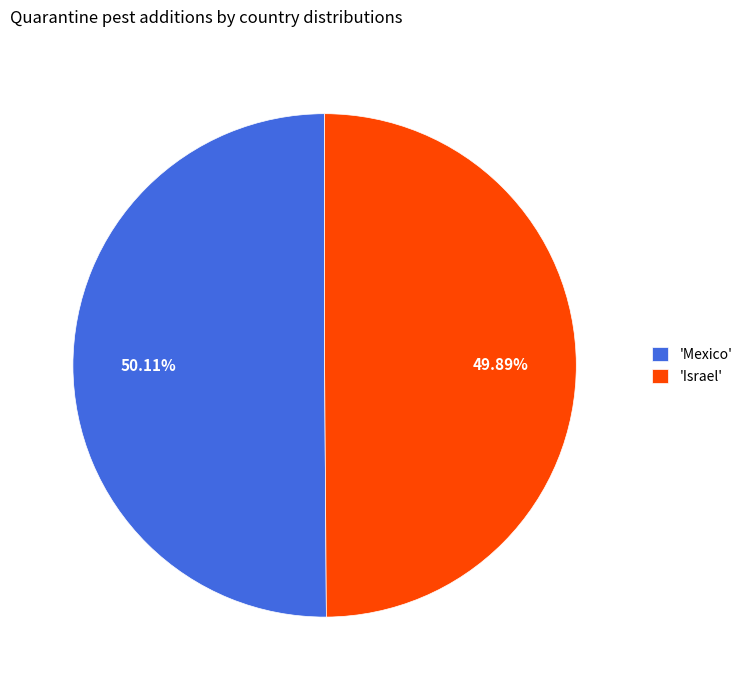

Is the sum of 'Israel' and 'Mexico' greater than half?

Yes